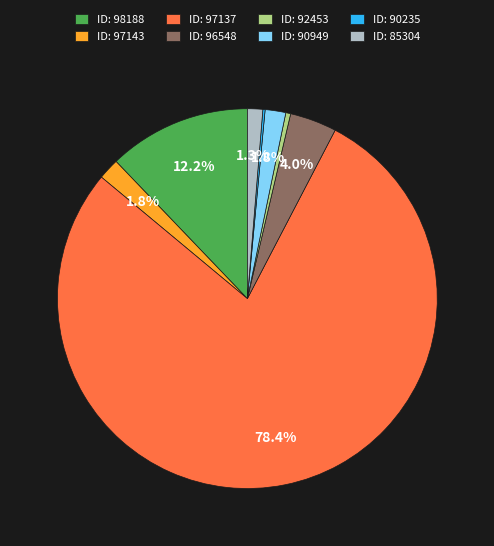

Which category accounts for the majority?

ID: 97137